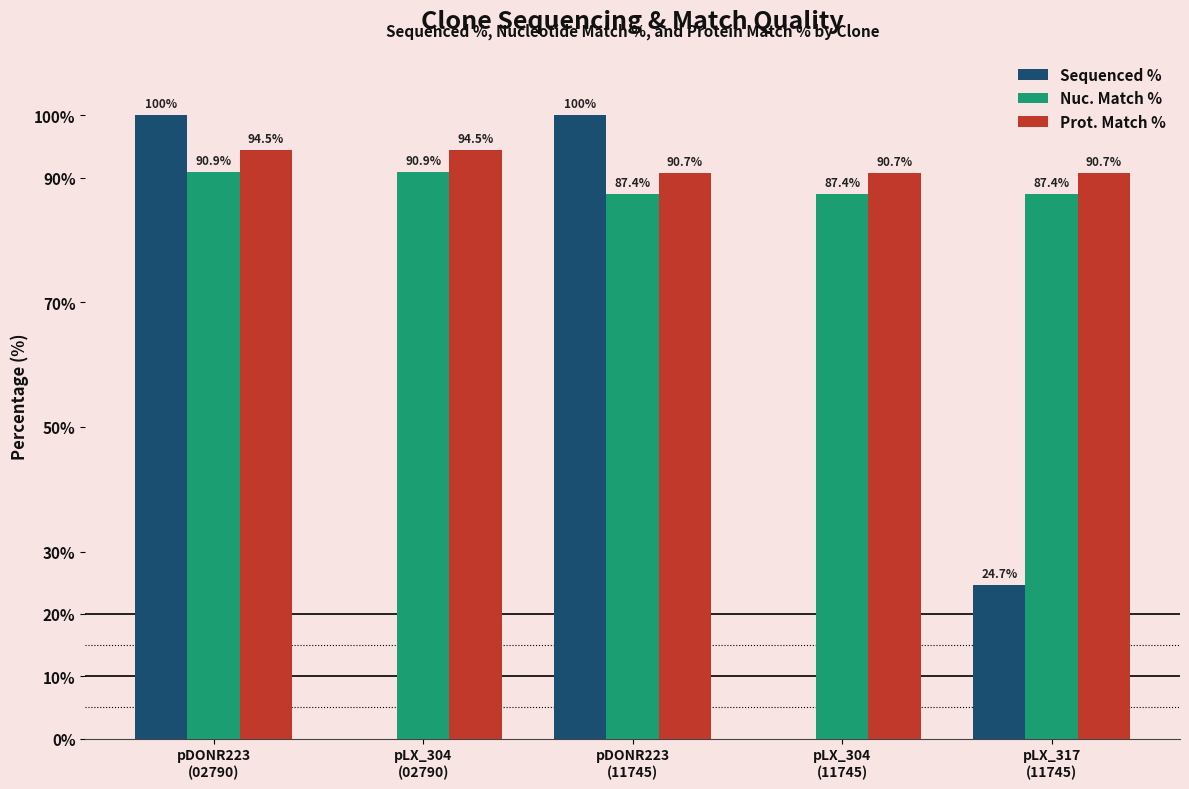

How many Nuc. Match % values are between 87 and 90?

3